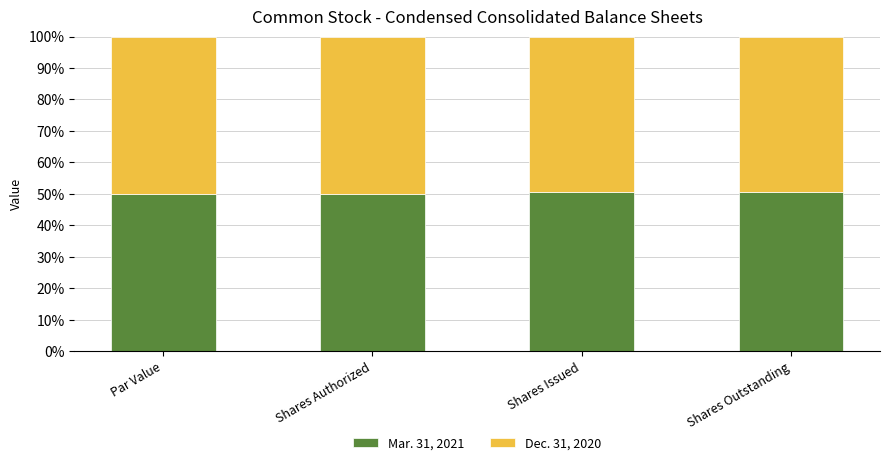

What are all the series names shown in the legend?

Mar. 31, 2021, Dec. 31, 2020